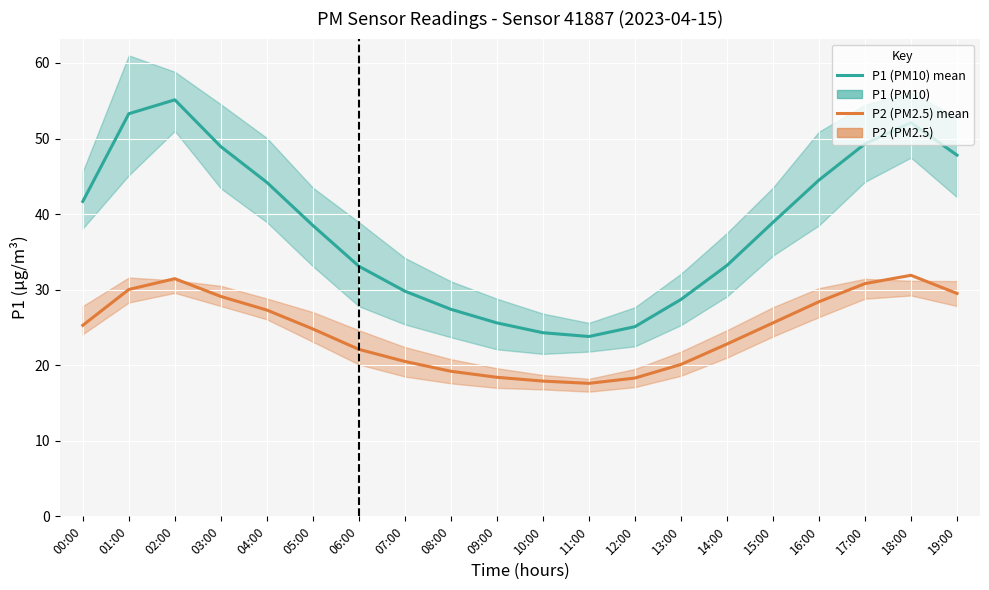

What is the maximum value for P2 (PM2.5)?

31.9